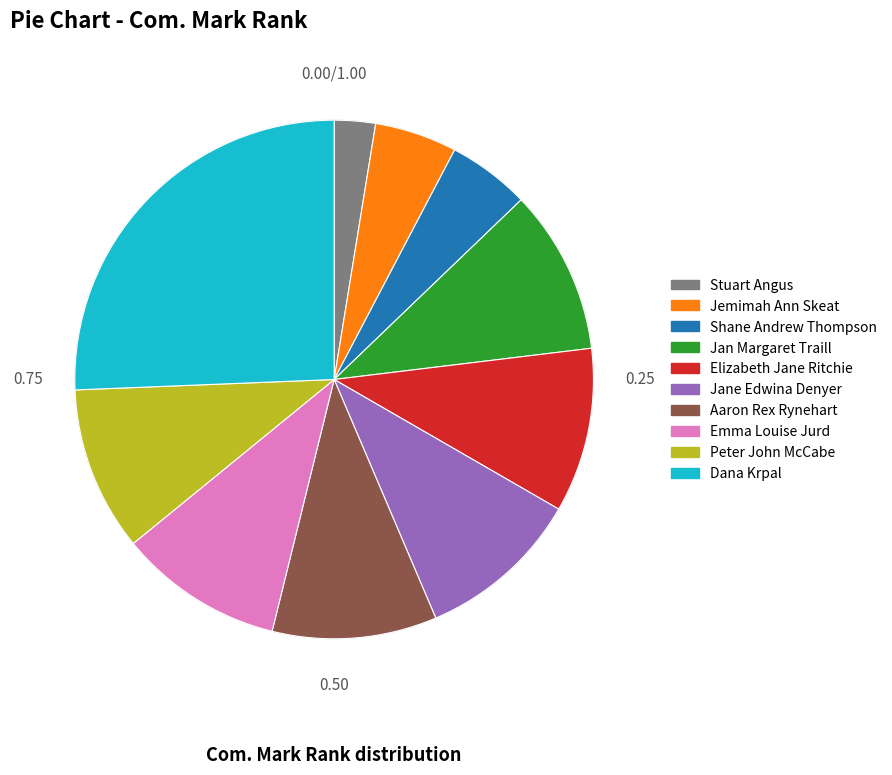

Is the sum of Jemimah Ann Skeat and Aaron Rex Rynehart greater than half?

No